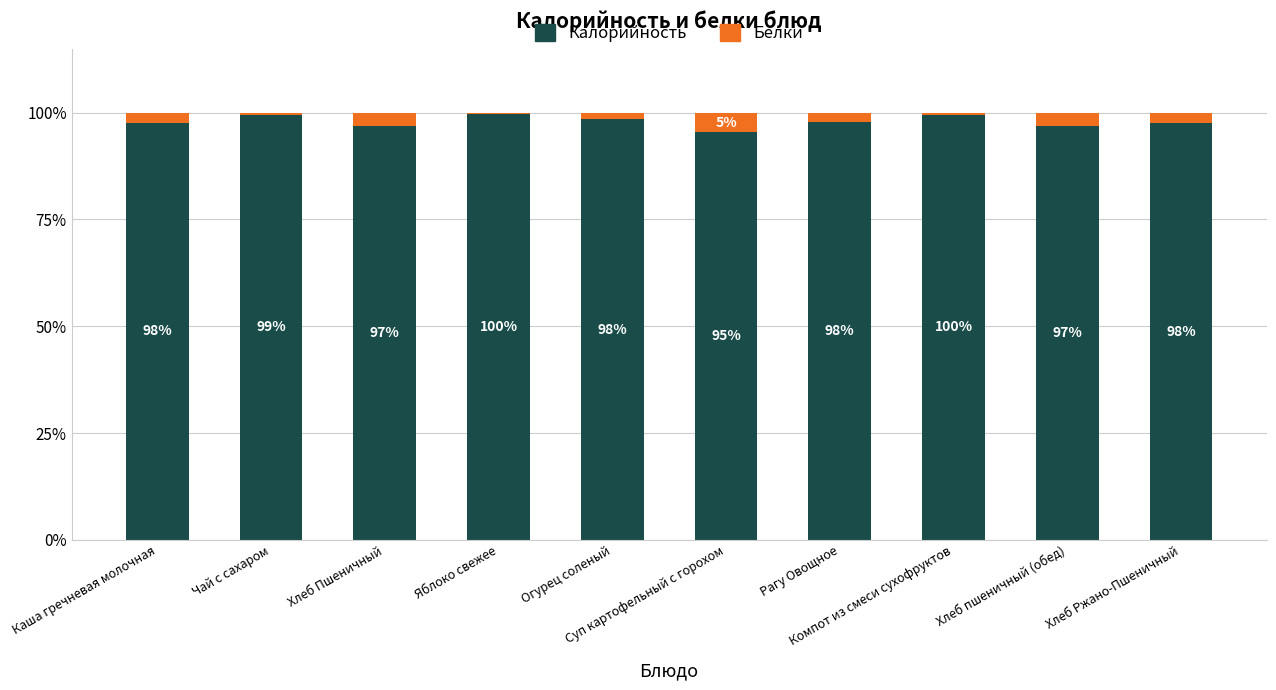

What is the highest value of the Калорийность series?

99.6